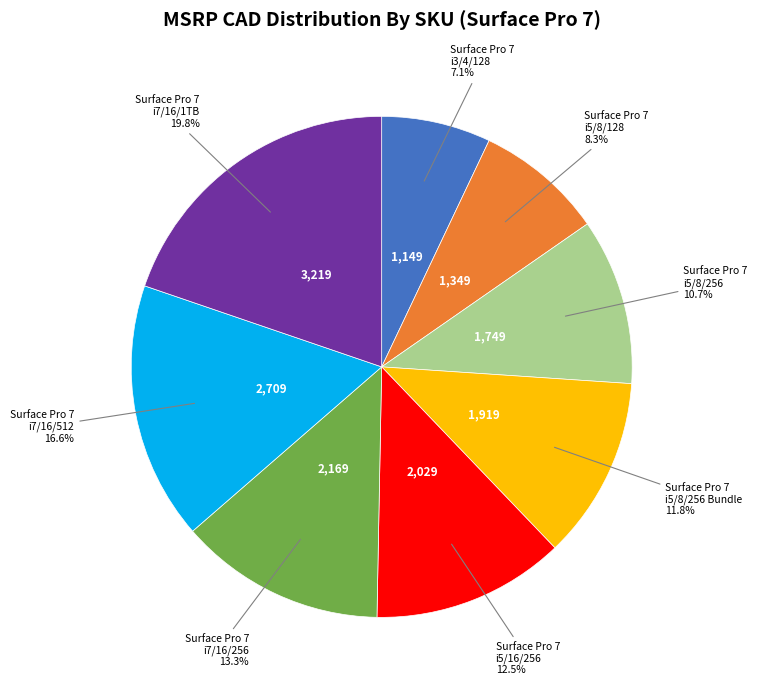

Does any single category account for the majority?

No